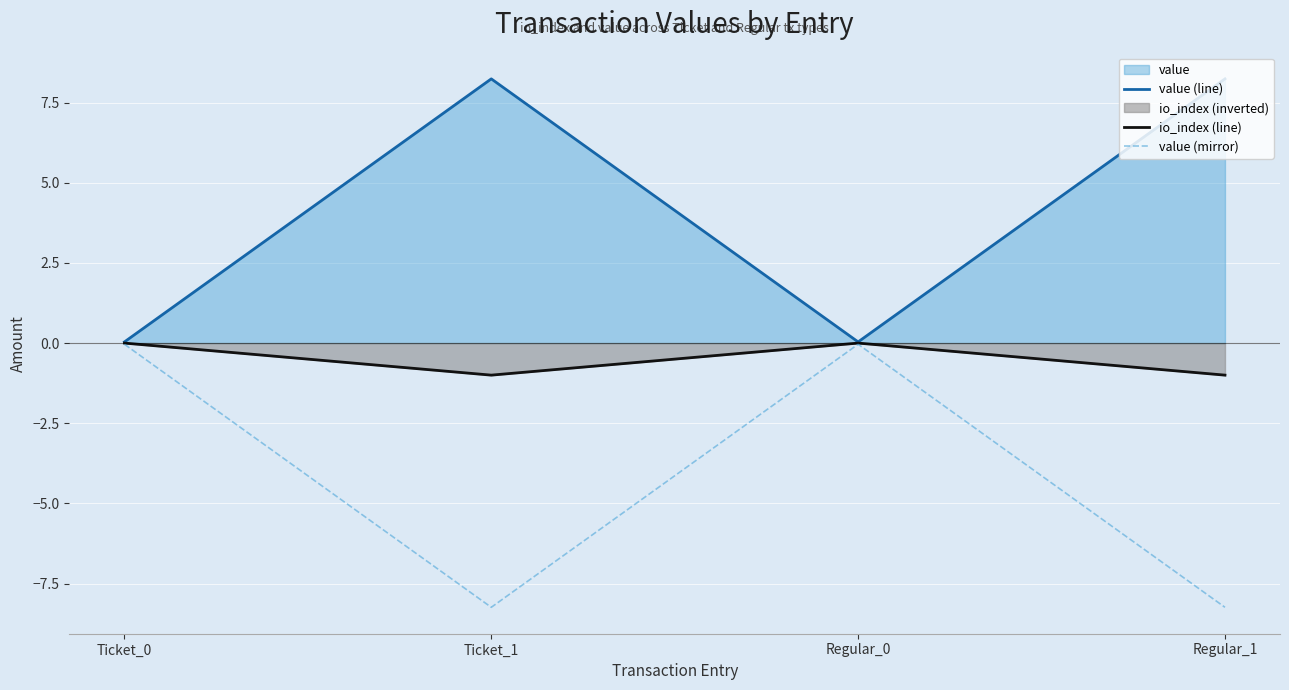

True or false: io_index (line) and value (mirror) intersect in this chart.

False